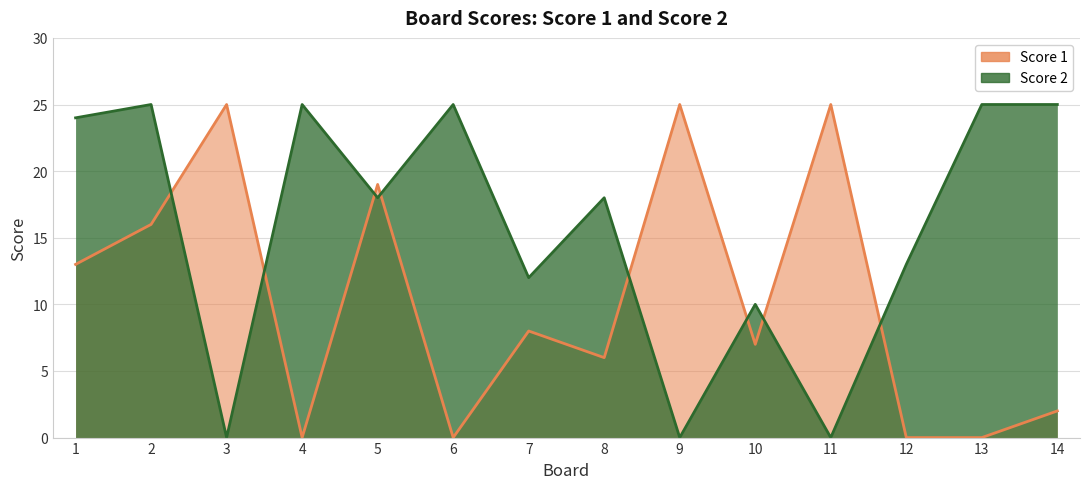

Between 2 and 6, which series saw the biggest shift?

Score 1